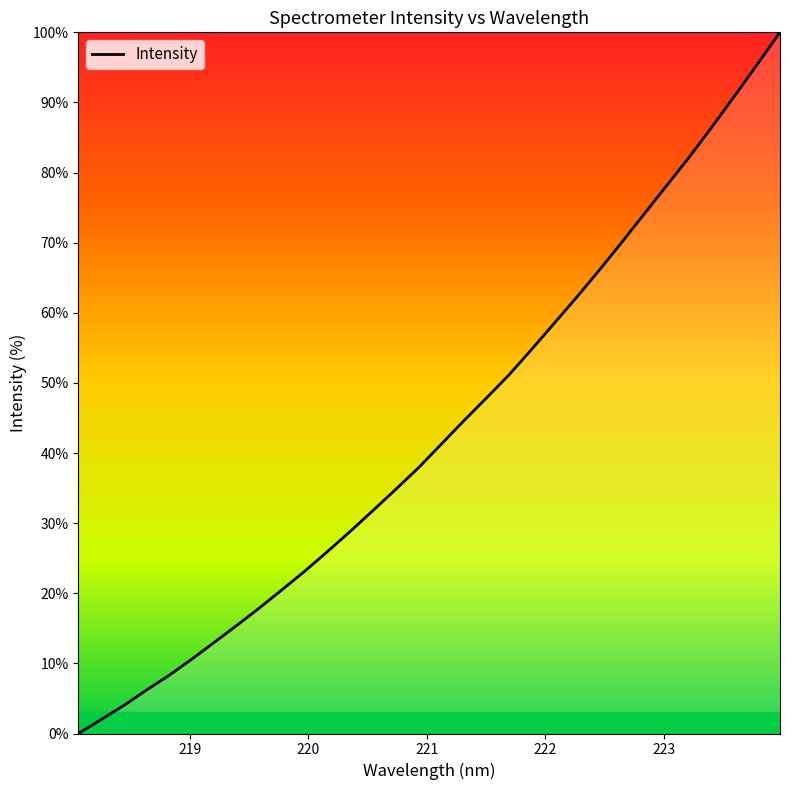

Reading left to right, transcribe all the data shown in this chart.

0.0	2.0	4.0	6.2	8.3	10.6	13.0	15.4	17.9	20.5	23.2	26.0	28.8	31.8	34.8	37.9	41.2	44.5	47.8	51.1	54.7	58.4	62.2	66.1	70.1	74.1	78.2	82.3	86.6	91.0	95.5	100.0